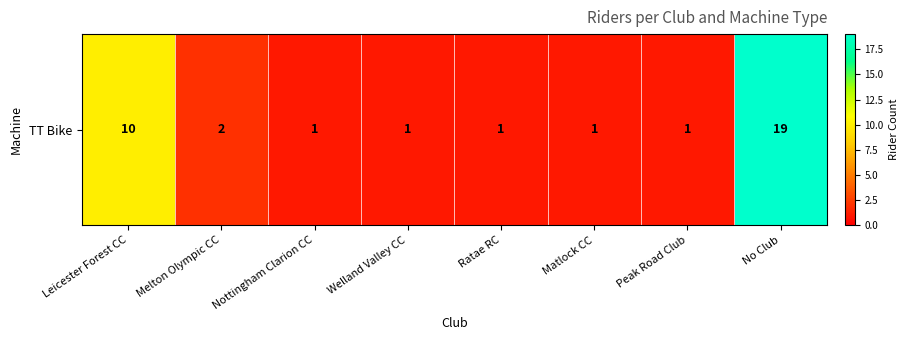

Reading left to right, list all the values displayed in this chart.

10	2	1	1	1	1	1	19